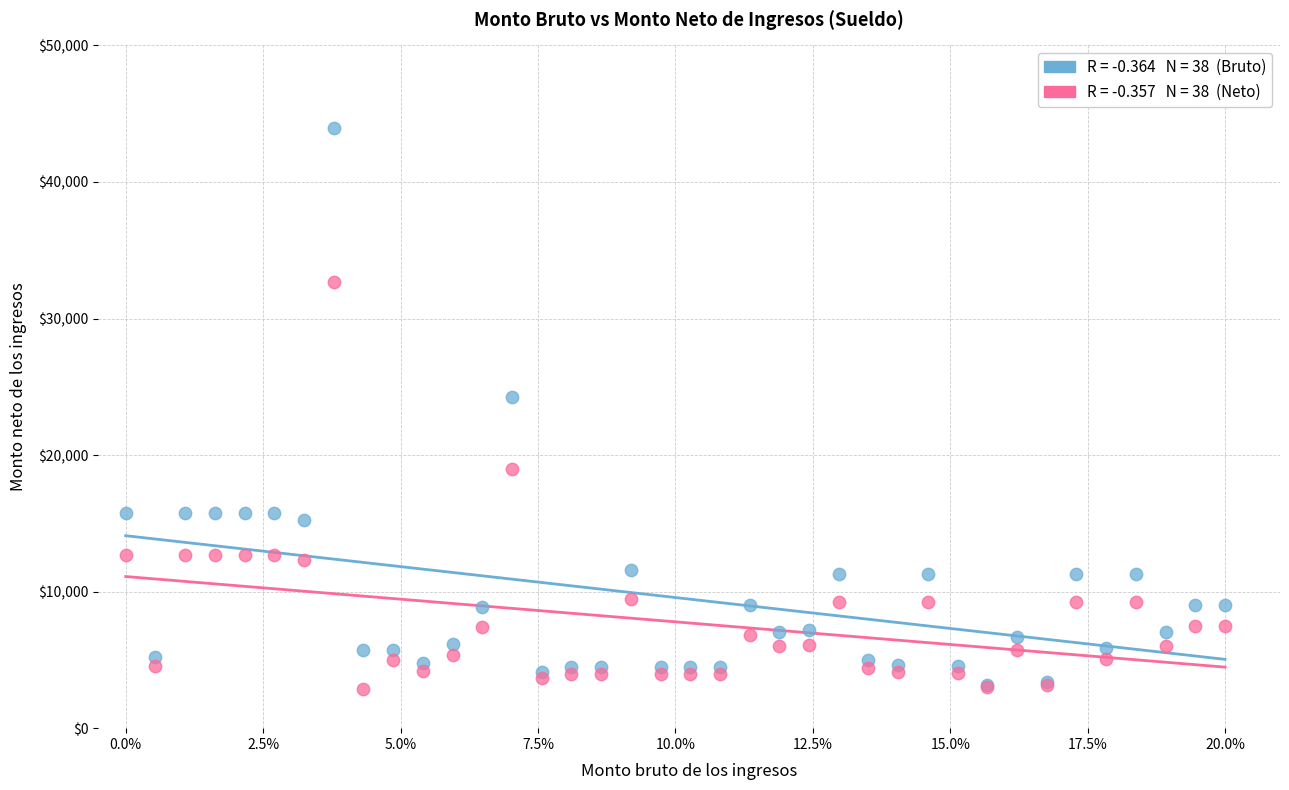

Across all series, what Y value is closest to 23398?

24237.9